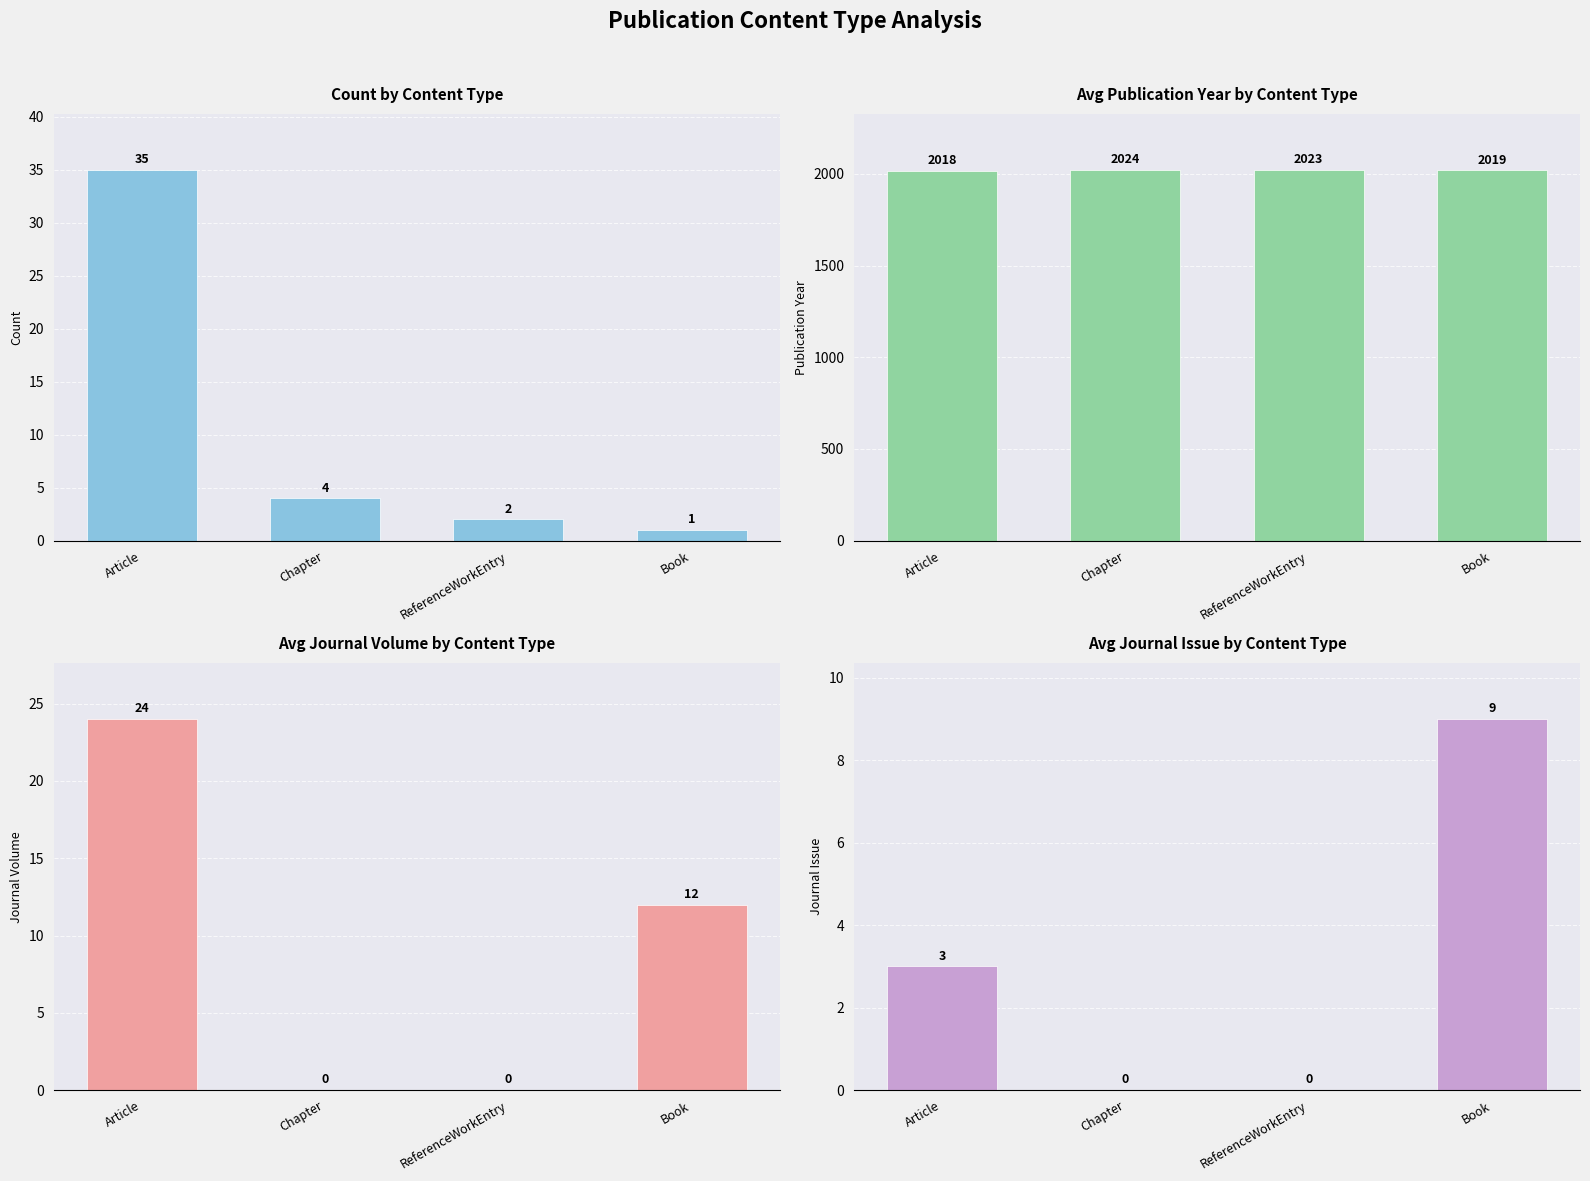

True or false: Count has a value of 1 at Book.

True